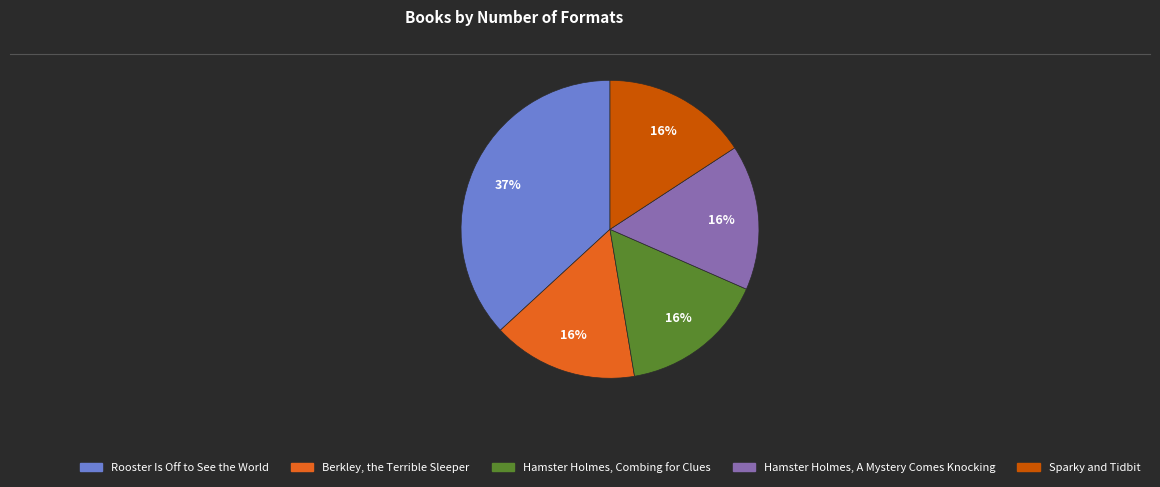

To the nearest percent, what portion does Sparky and Tidbit represent?

16%